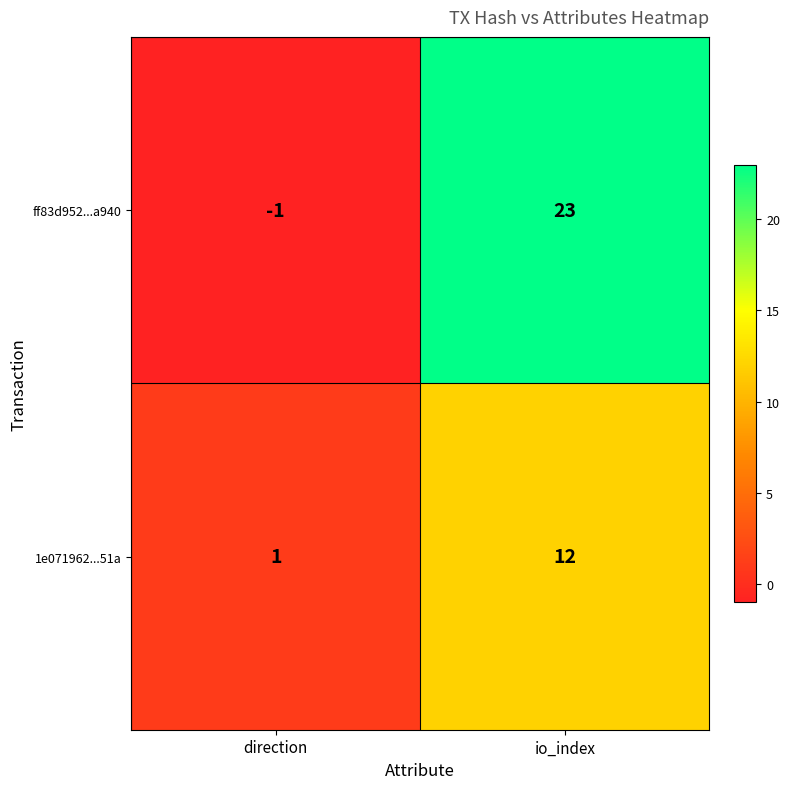

Where is ff83d952...a940 nearest to the value 11?

direction